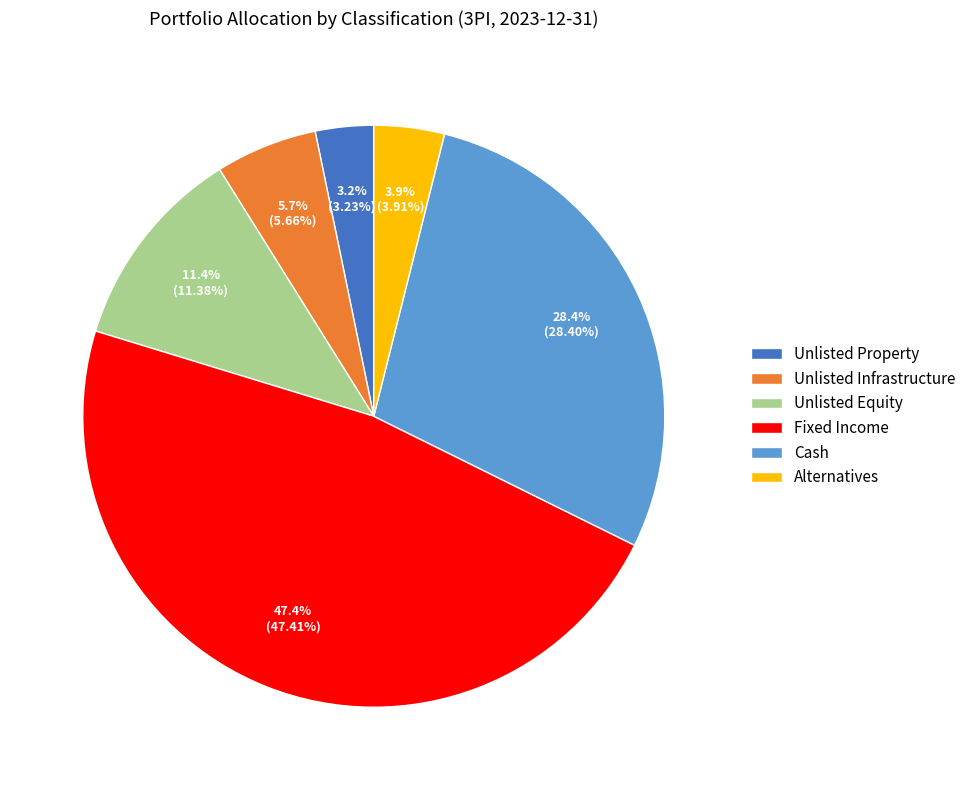

What is the largest slice in the pie chart?

Fixed Income